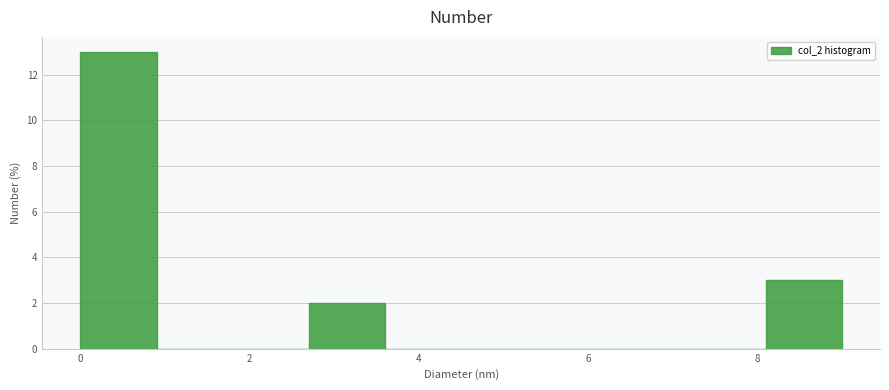

Reading left to right, transcribe this chart: for each bar, give the range it covers on the x-axis and its height. Neither the bar edges nor the heights are printed on the chart, so give them approximately, as read against the axes.

0.0 to 0.9: 13
0.9 to 1.8: 0
1.8 to 2.7: 0
2.7 to 3.6: 2
3.6 to 4.5: 0
4.5 to 5.4: 0
5.4 to 6.3: 0
6.3 to 7.2: 0
7.2 to 8.1: 0
8.1 to 9.0: 3